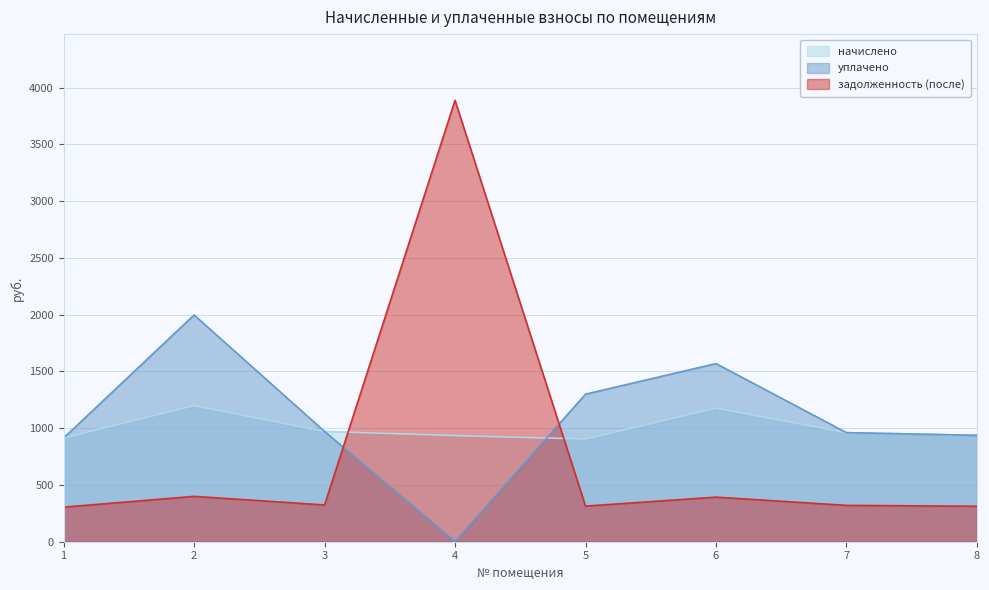

Reading left to right, what are all the values shown in this chart?

начислено: 1=913.7	2=1198.8	3=972.0	4=935.3	5=905.0	6=1177.2	7=961.2	8=937.4
уплачено: 1=913.7	2=1998.0	3=972.0	4=0.0	5=1300.3	6=1569.6	7=961.2	8=937.4
задолженность (после): 1=304.6	2=399.6	3=324.0	4=3889.2	5=313.8	6=392.9	7=320.4	8=312.5